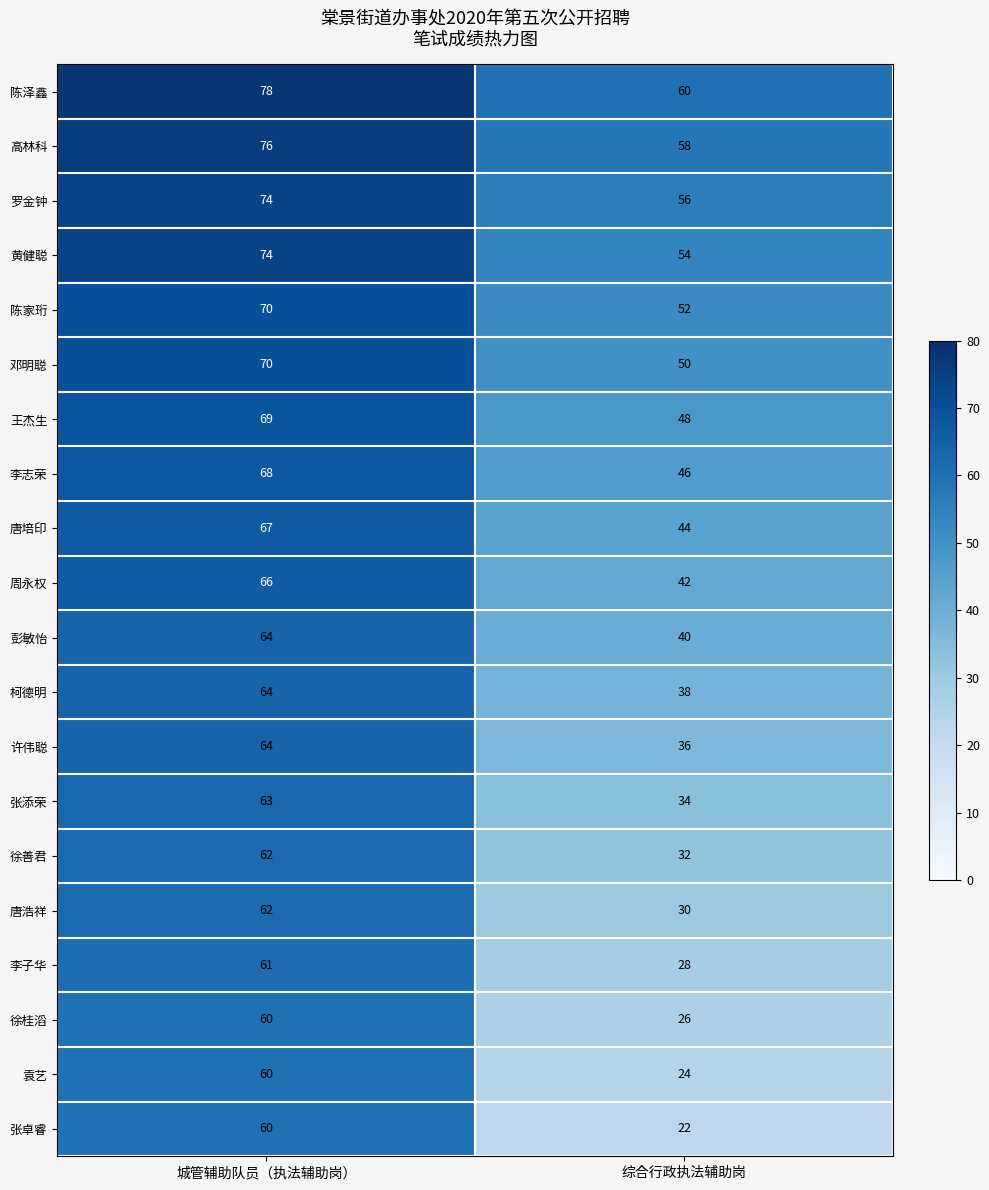

Which series has the largest total across all categories?

陈泽鑫